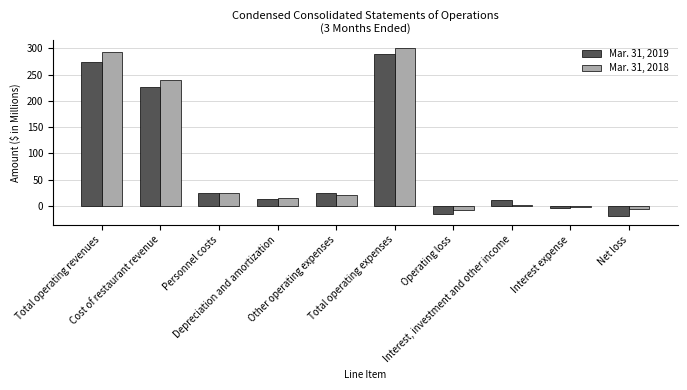

What is the sum of the Mar. 31, 2018 values at Cost of restaurant revenue and Total operating expenses?

541.2